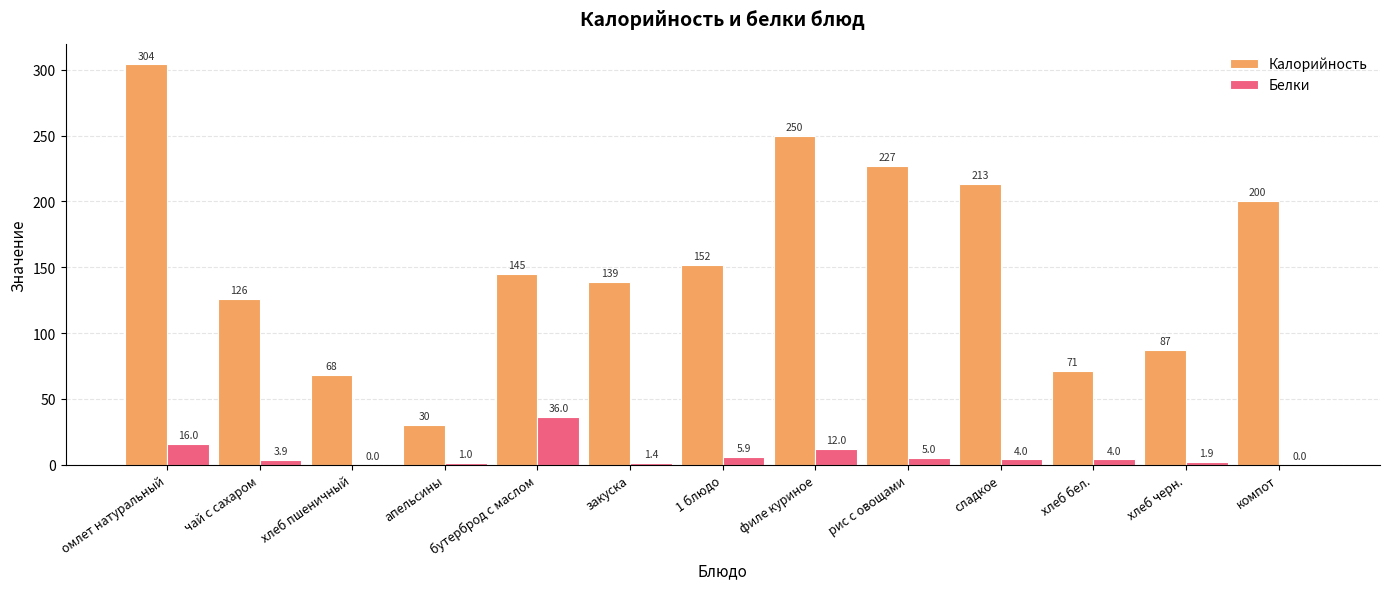

How many groups of bars are there?

13